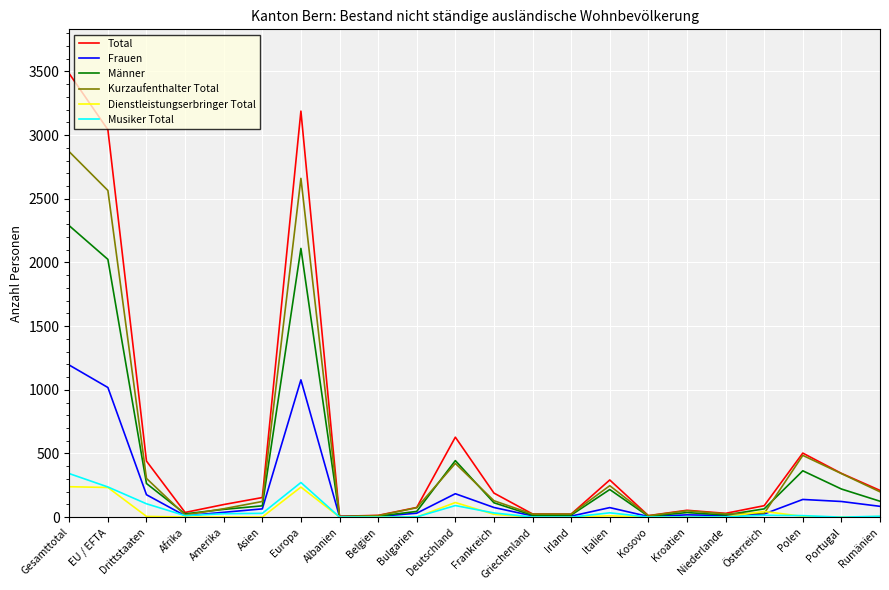

The value of Kurzaufenthalter Total at Deutschland is 422. True or false?

True